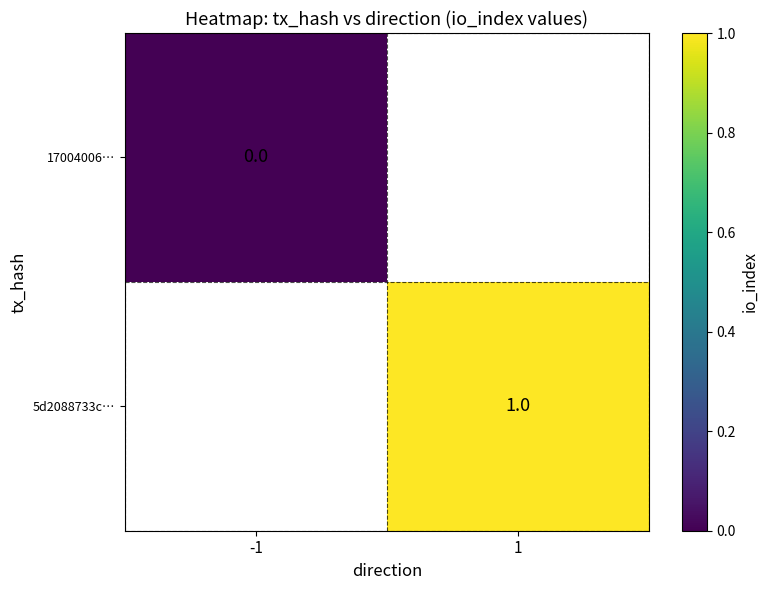

The value of 5d2088733c… at 1 is 1. True or false?

True